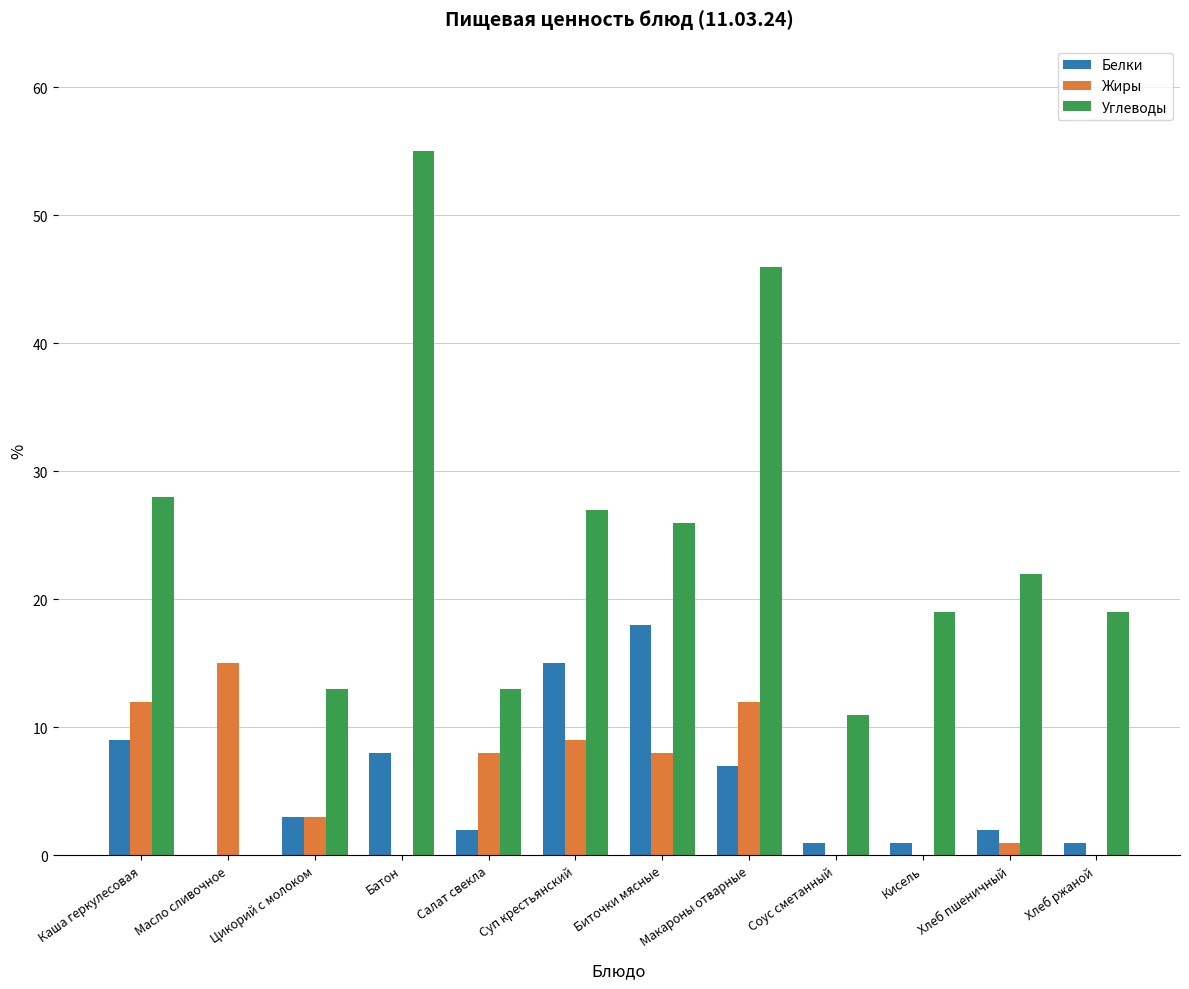

Reading left to right, what are all the values shown in this chart?

Белки: Каша геркулесовая=9	Масло сливочное=0	Цикорий с молоком=3	Батон=8	Салат свекла=2	Суп крестьянский=15	Биточки мясные=18	Макароны отварные=7	Соус сметанный=1	Кисель=1	Хлеб пшеничный=2	Хлеб ржаной=1
Жиры: Каша геркулесовая=12	Масло сливочное=15	Цикорий с молоком=3	Батон=0	Салат свекла=8	Суп крестьянский=9	Биточки мясные=8	Макароны отварные=12	Соус сметанный=0	Кисель=0	Хлеб пшеничный=1	Хлеб ржаной=0
Углеводы: Каша геркулесовая=28	Масло сливочное=0	Цикорий с молоком=13	Батон=55	Салат свекла=13	Суп крестьянский=27	Биточки мясные=26	Макароны отварные=46	Соус сметанный=11	Кисель=19	Хлеб пшеничный=22	Хлеб ржаной=19